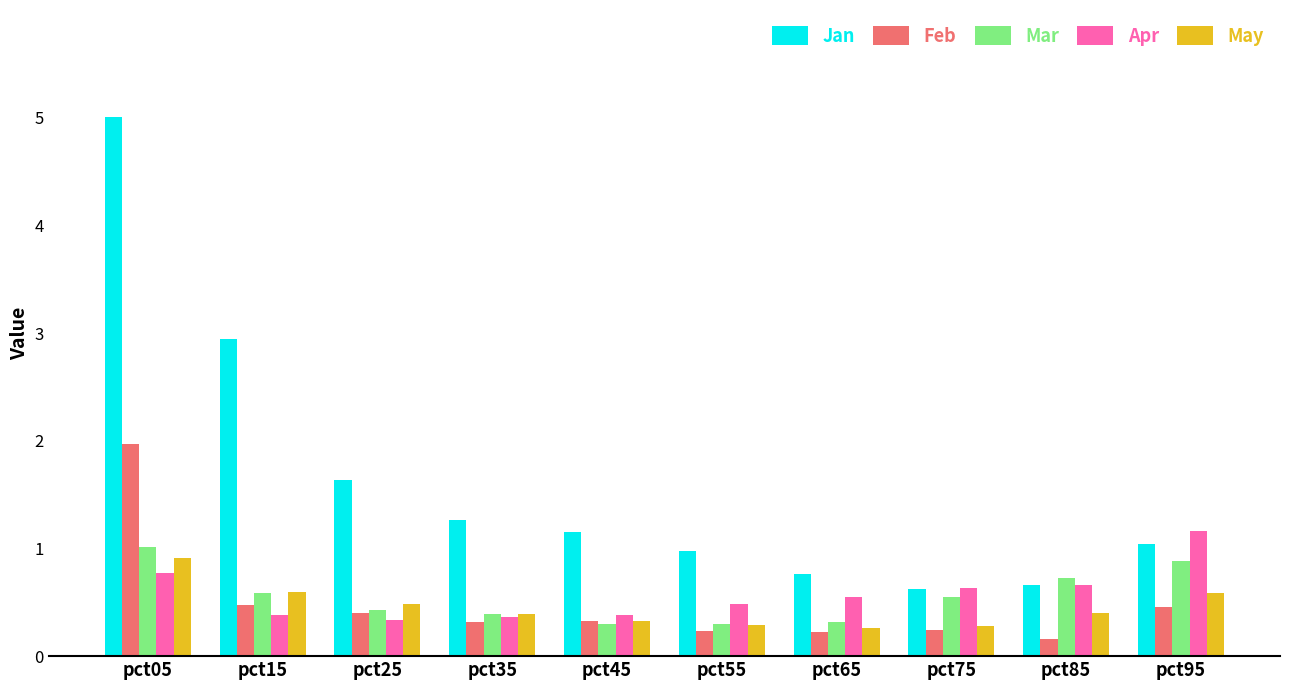

Read the May value at pct65.

0.3